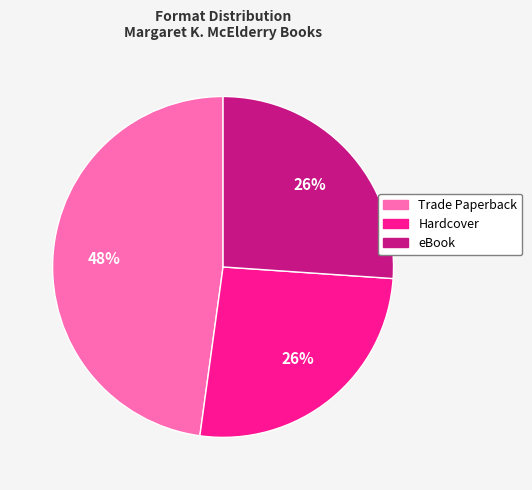

Does any single category account for the majority?

No